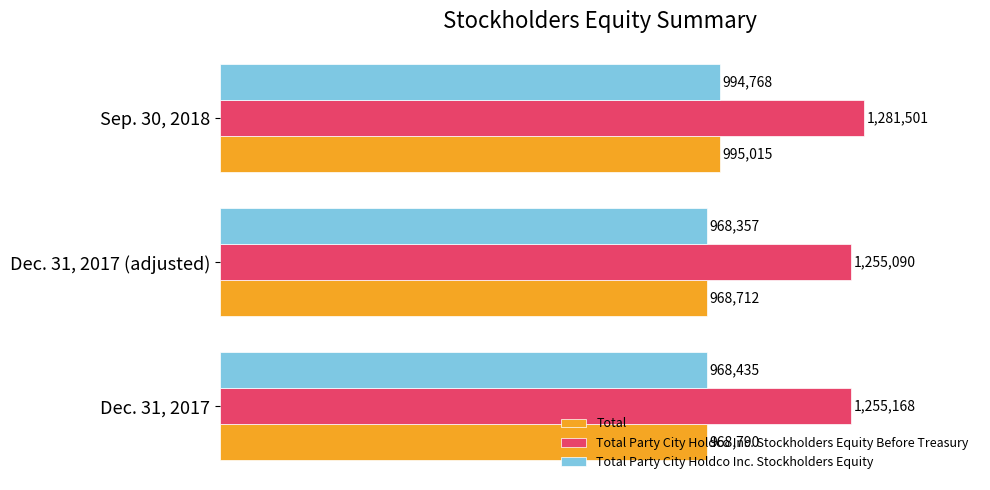

Which label corresponds to the smallest value in the chart?

Dec. 31, 2017 (adjusted)